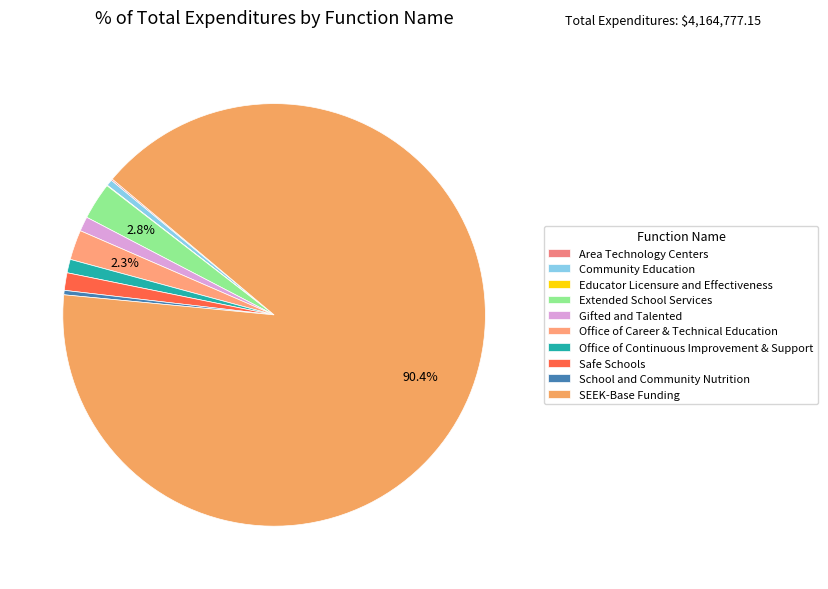

Is SEEK-Base Funding the majority of the pie?

Yes